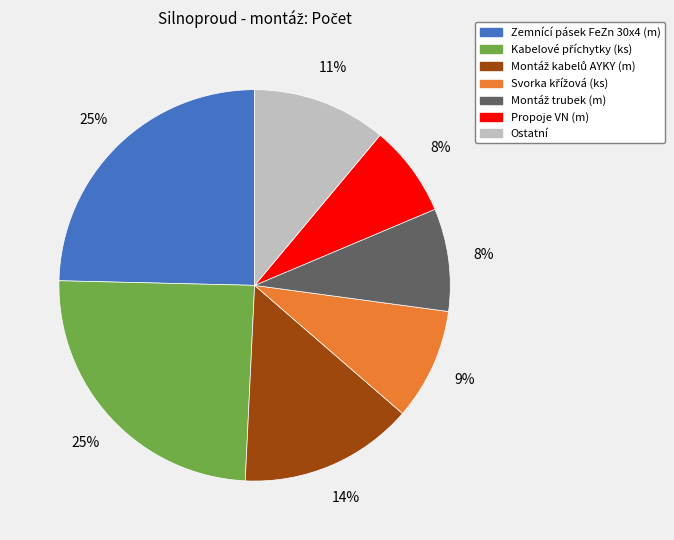

Is there a majority slice in this chart?

No